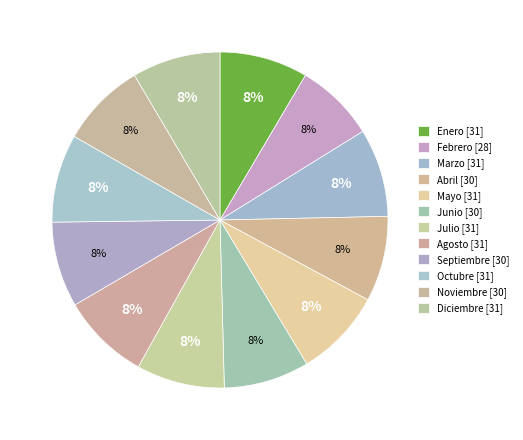

How many segments does this pie chart have?

12